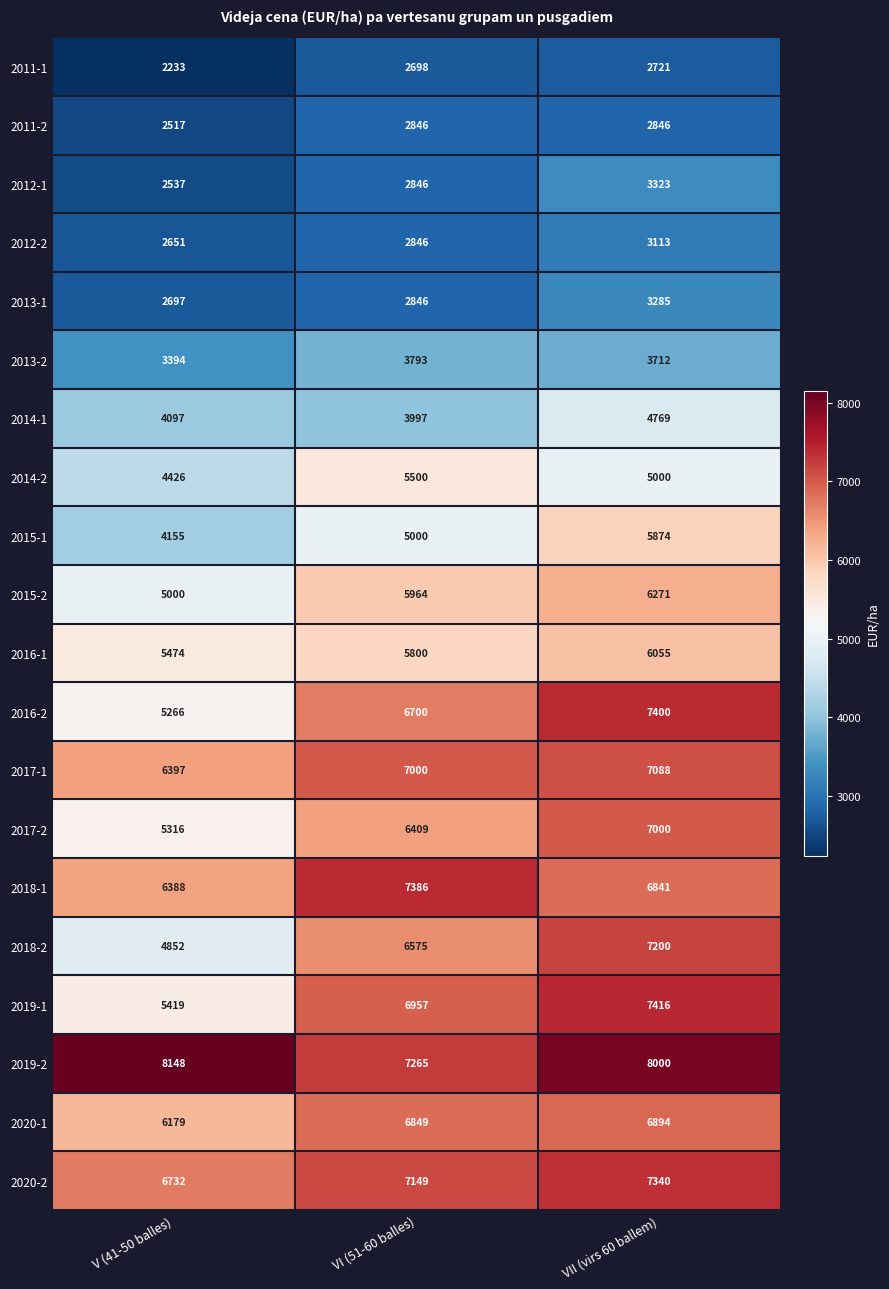

How many data points in 2020-1 are less than 6849?

1